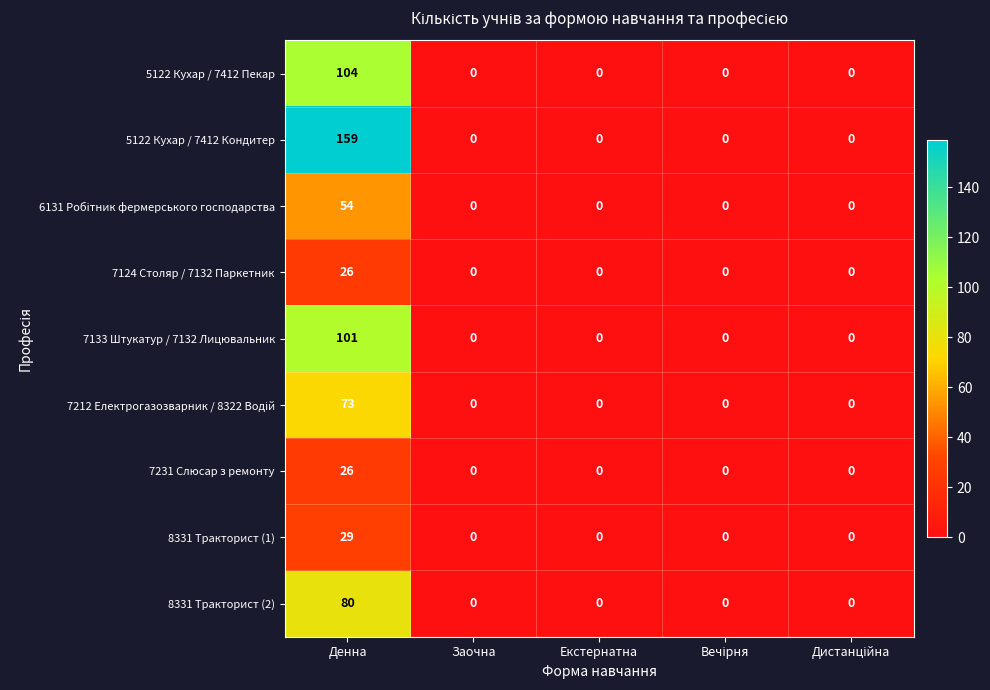

Which series has the widest spread of values?

5122 Кухар / 7412 Кондитер